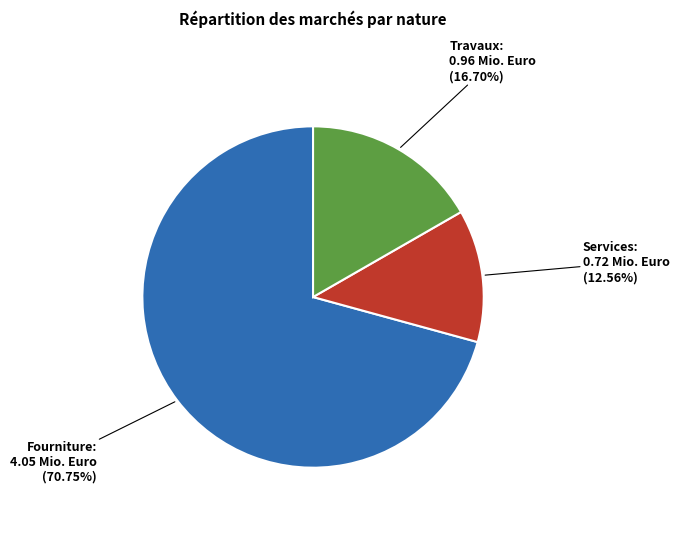

Is there a majority slice in this chart?

Yes